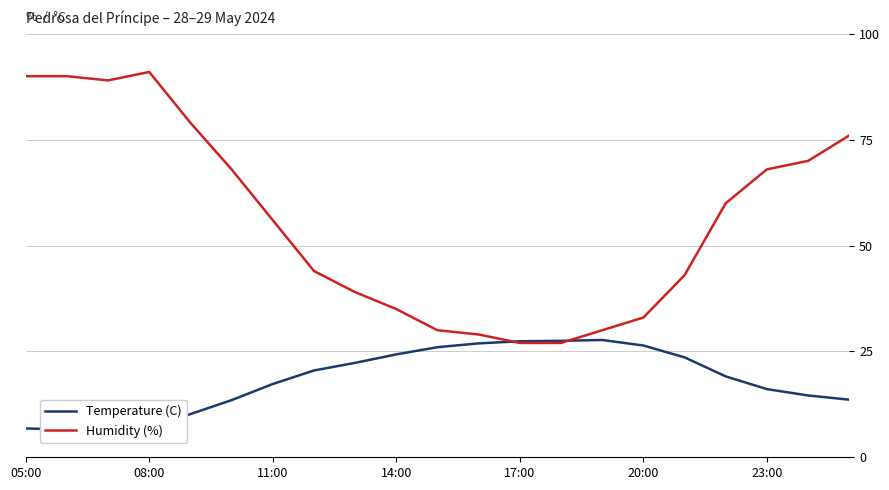

How many data points in Temperature (C) are above 19?

11